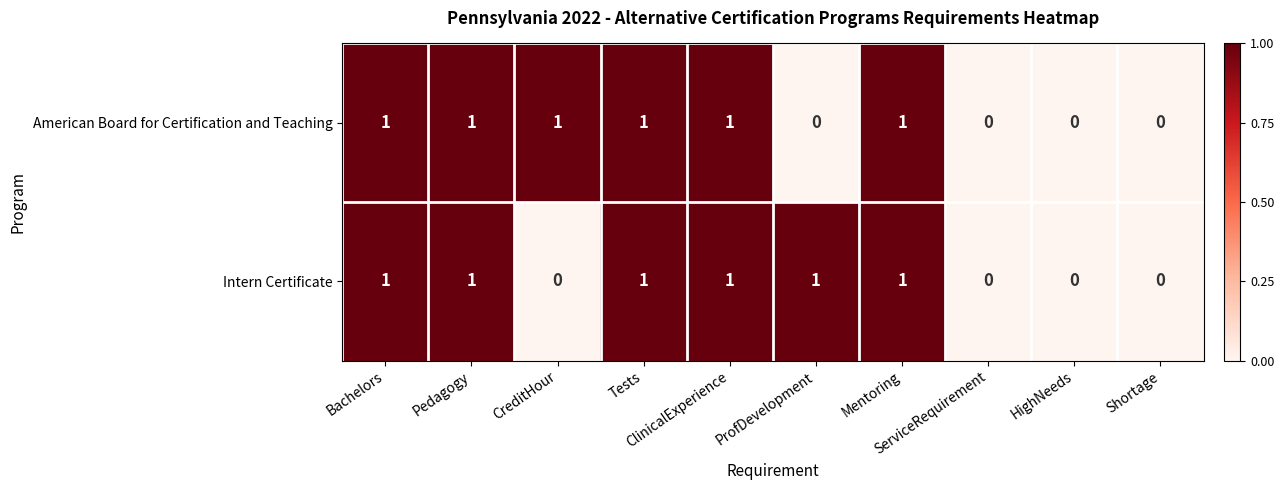

What is the sum of all American Board for Certification and Teaching values?

6